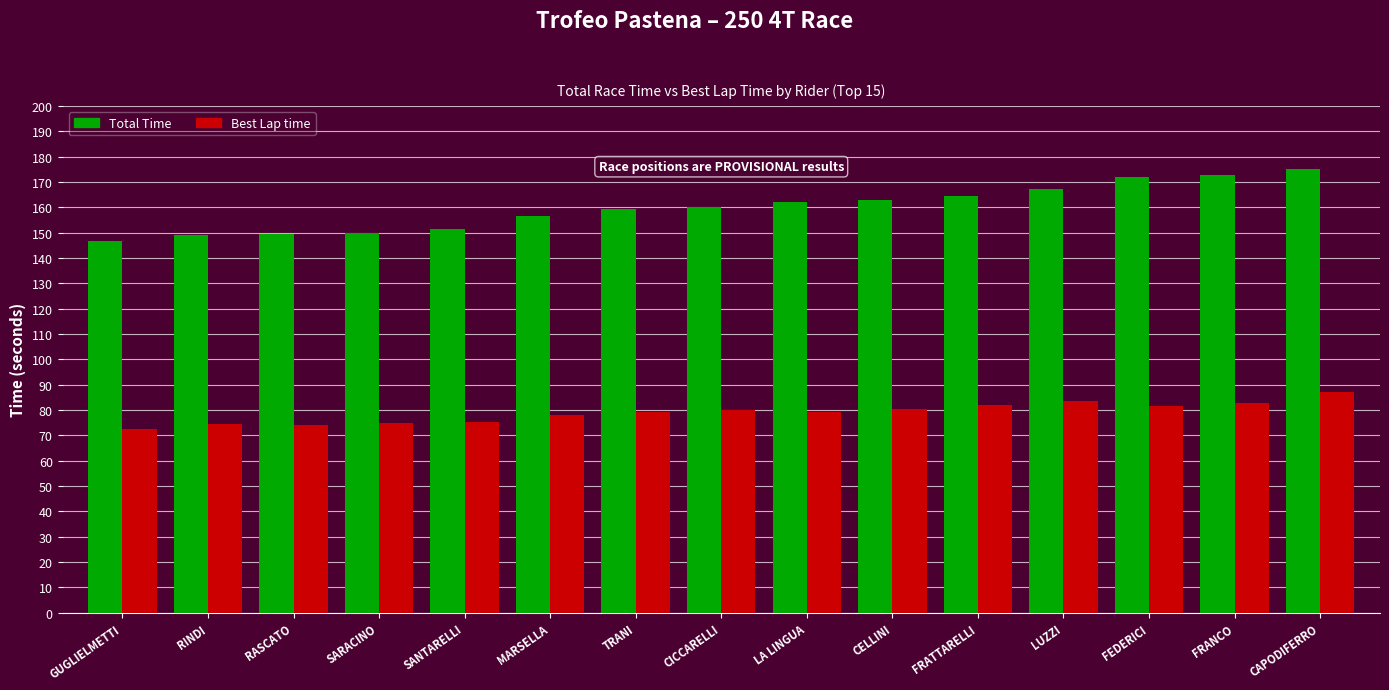

What is the value of the Total Time bar at the 9th from the left?

162.0